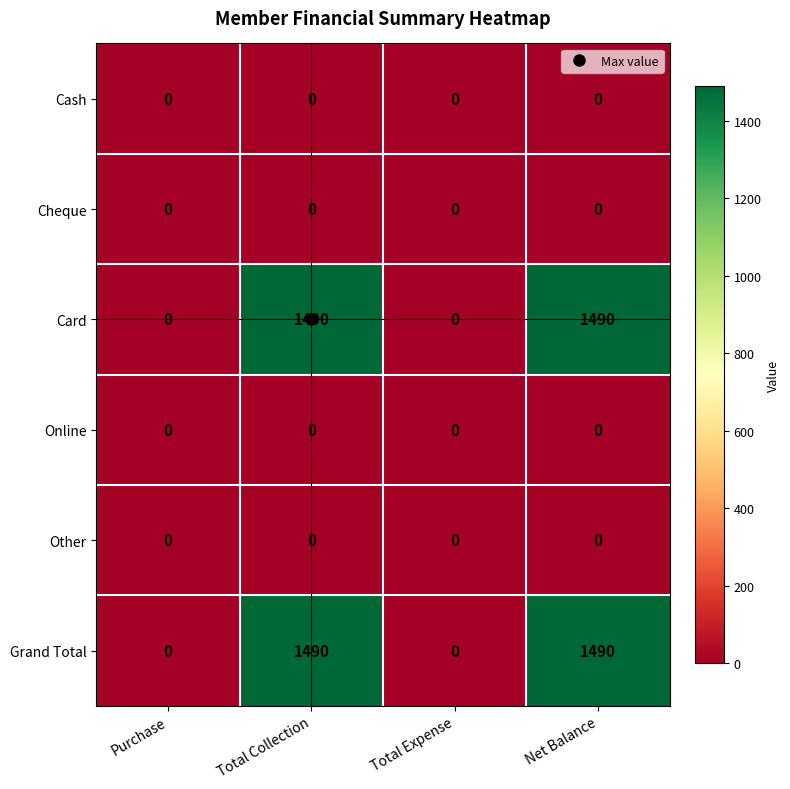

Is it true that Other equals 0 at Total Collection?

True